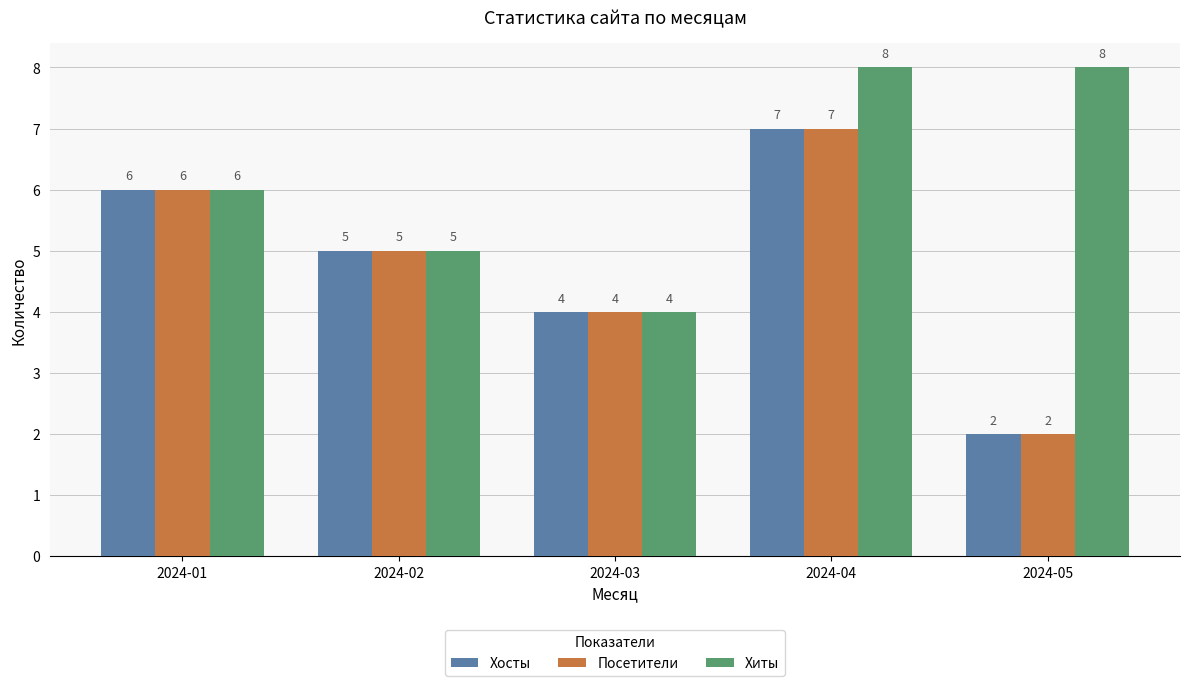

At which category is the sum across all series the highest?

2024-04